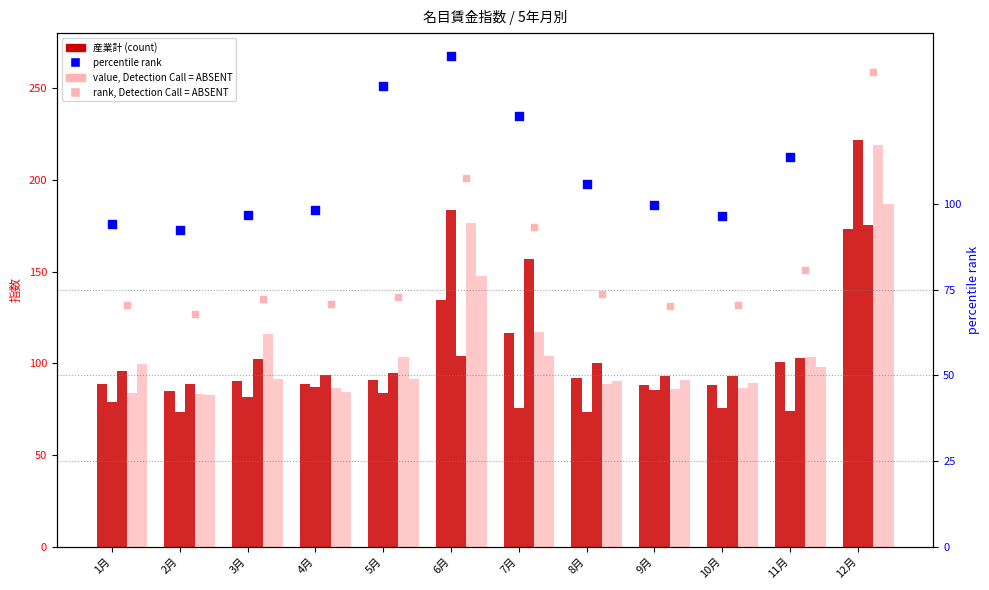

What is the total value across all series at 6月?

853.7